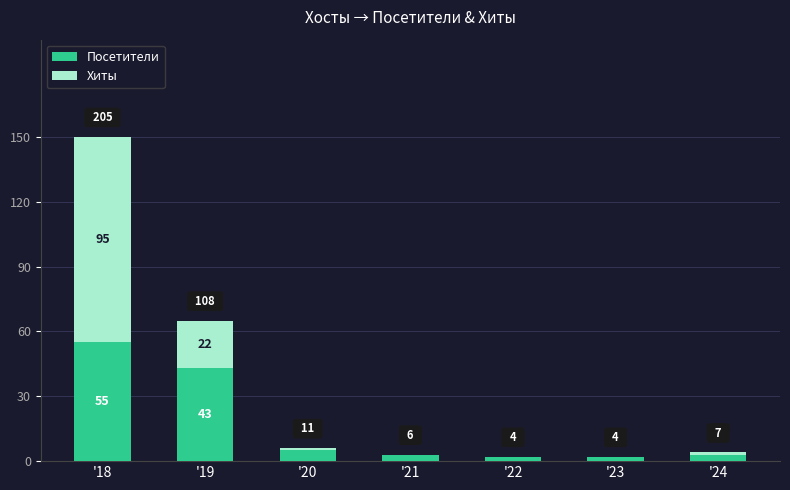

Are the bars grouped side by side (vs. stacked)?

No